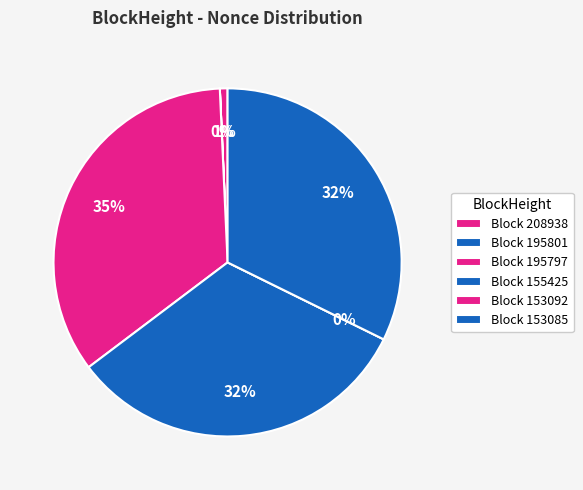

What percentage is the 195797 slice, to the nearest percent?

35%